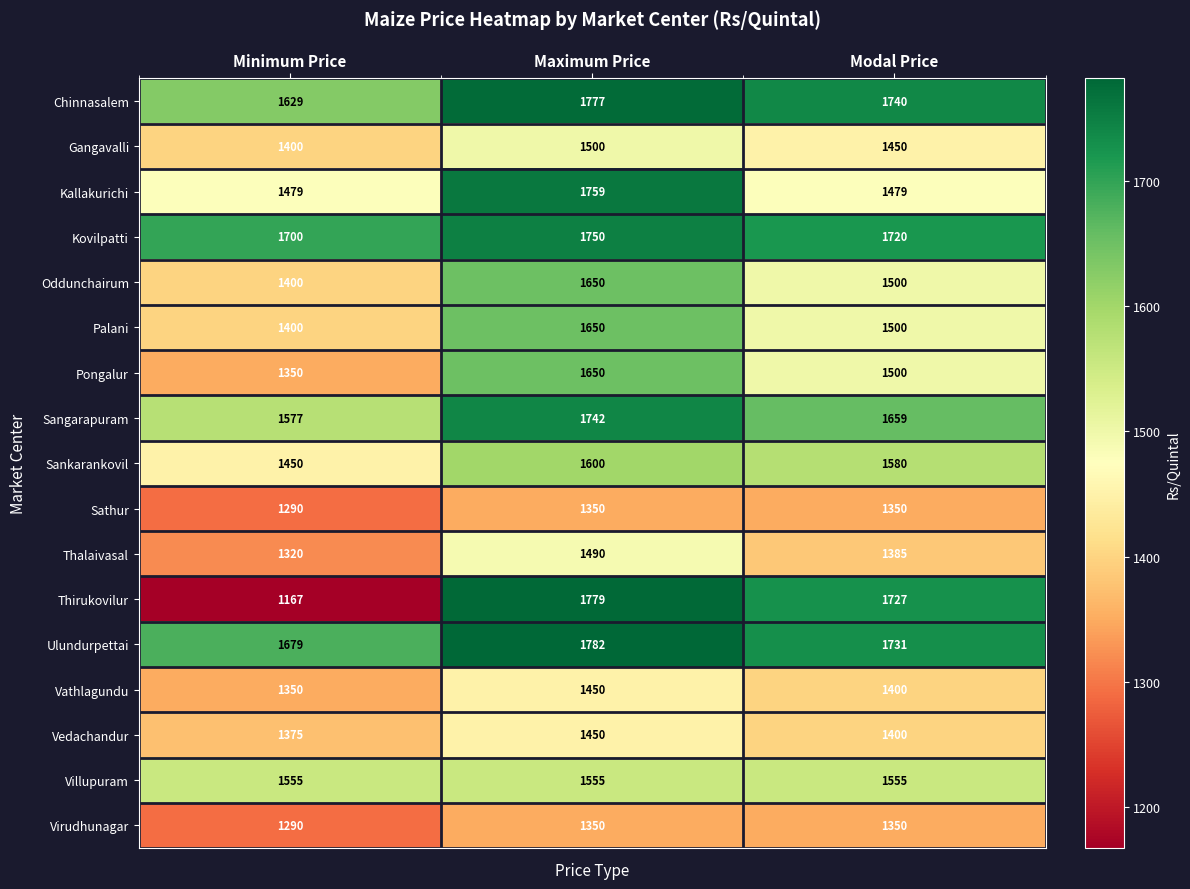

How many Sangarapuram values are between 1577 and 1742?

3